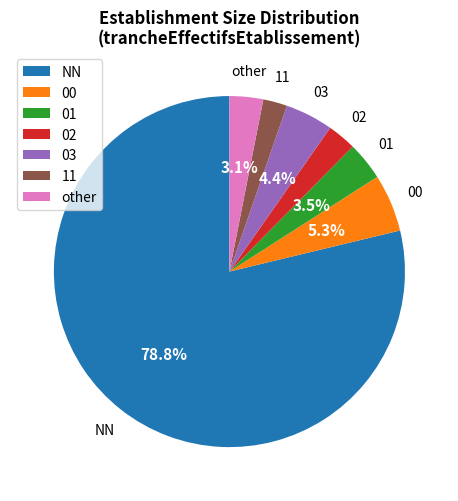

To the nearest percent, what percentage of the pie is 11?

2%